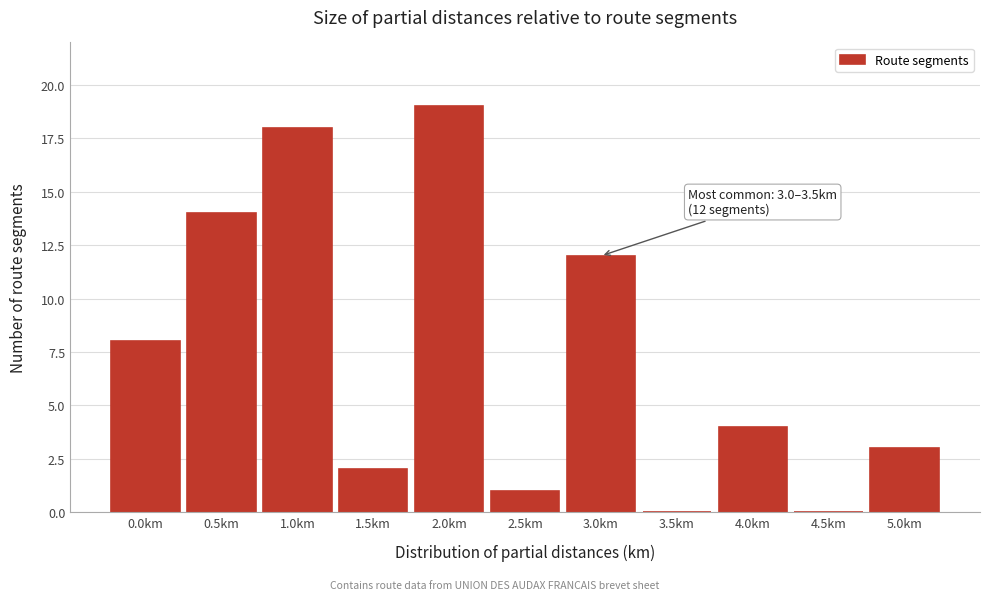

What is the sum of all values?

81